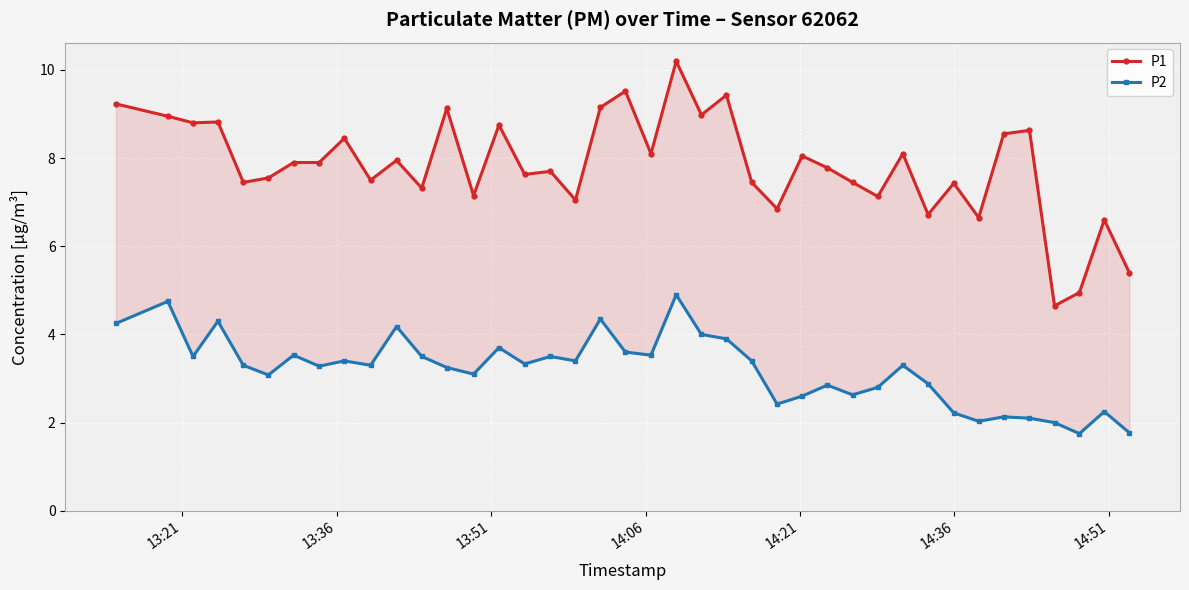

What are all the series names shown in the legend?

P1, P2